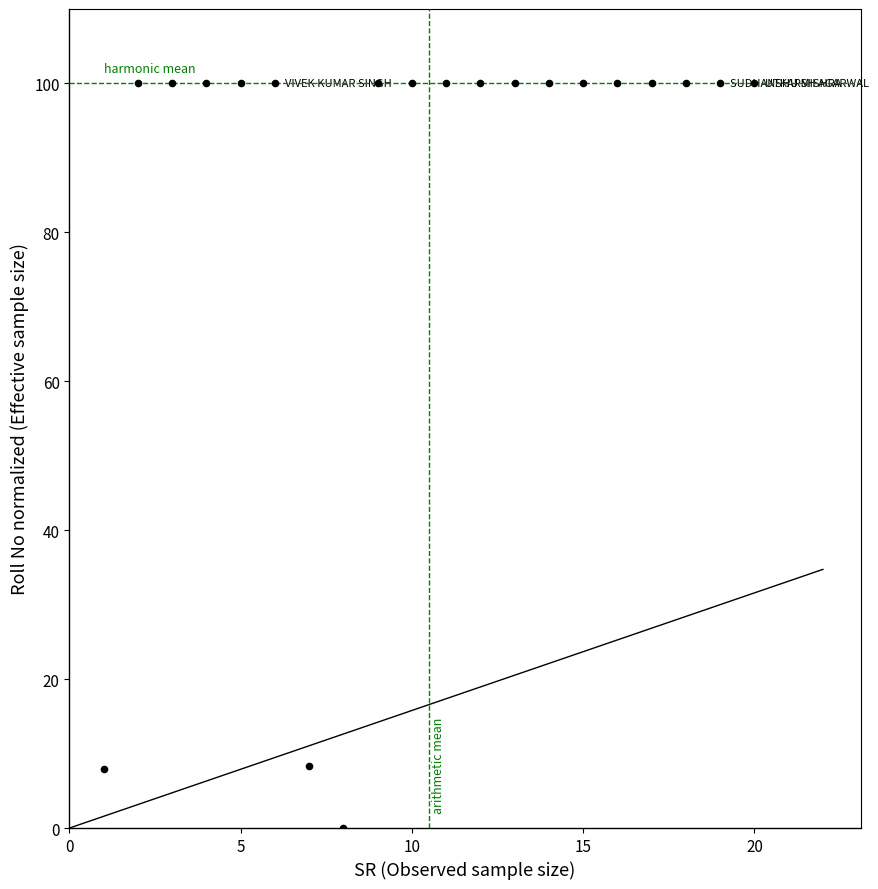

What is the range of X values (max minus min)?

19.0